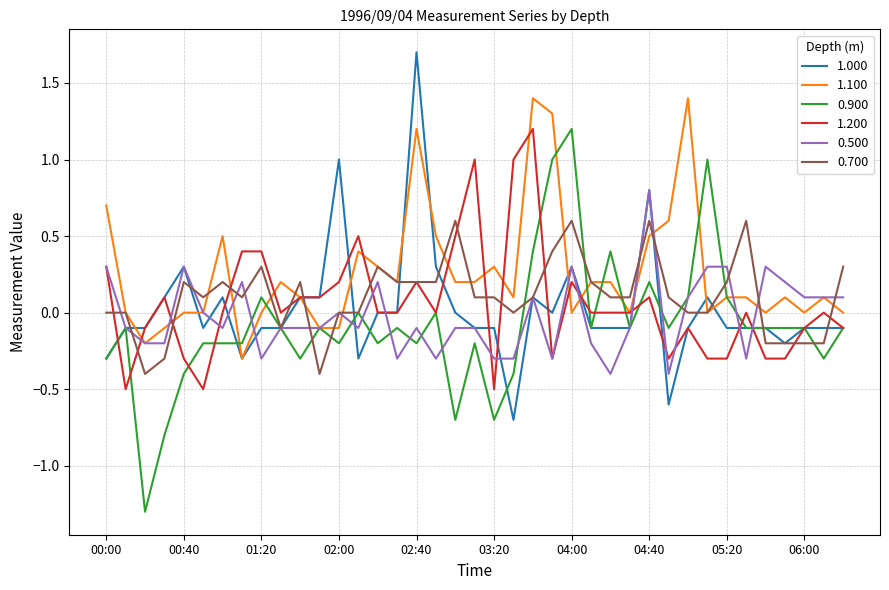

Which series has the largest total across all categories?

1.100